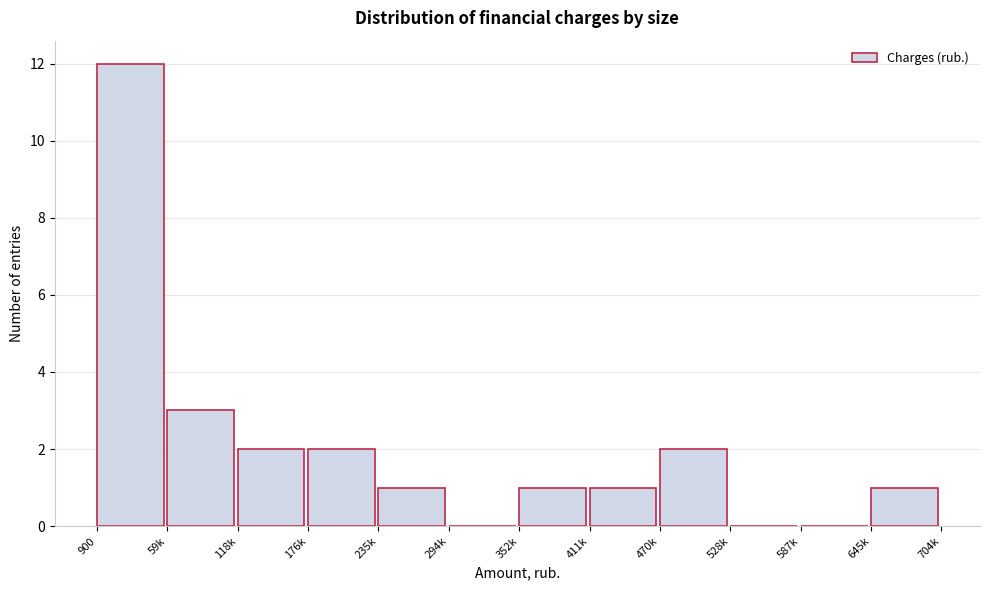

Reading left to right, extract all data points from this chart.

900=12	59k=3	118k=2	176k=2	235k=1	294k=0	352k=1	411k=1	470k=2	528k=0	587k=0	645k=1